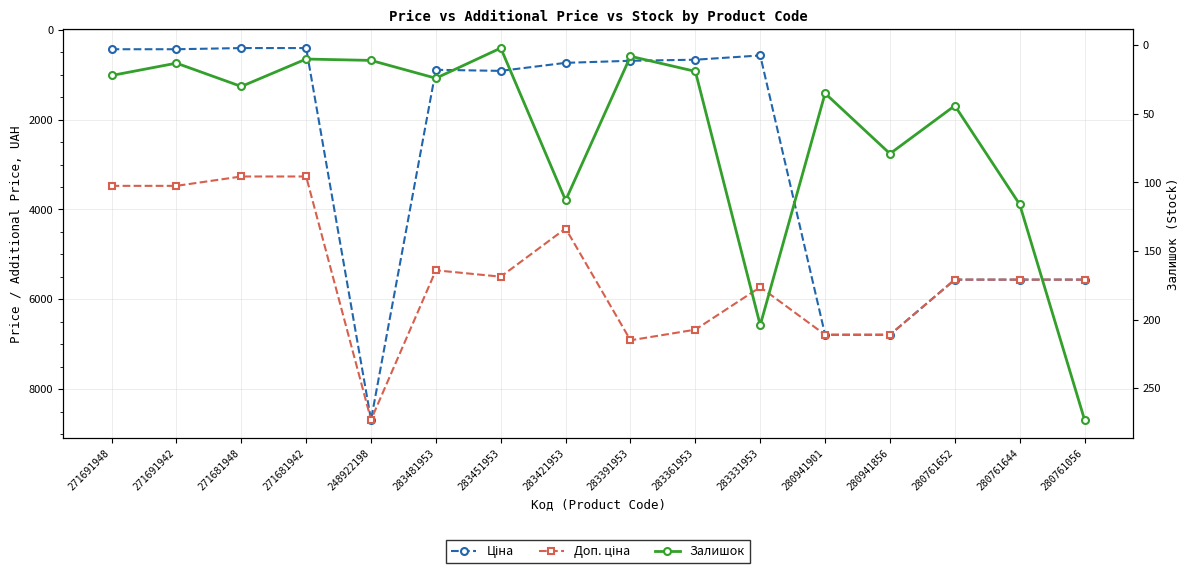

What is the value of the Залишок point at the 12th from the left?

35.0